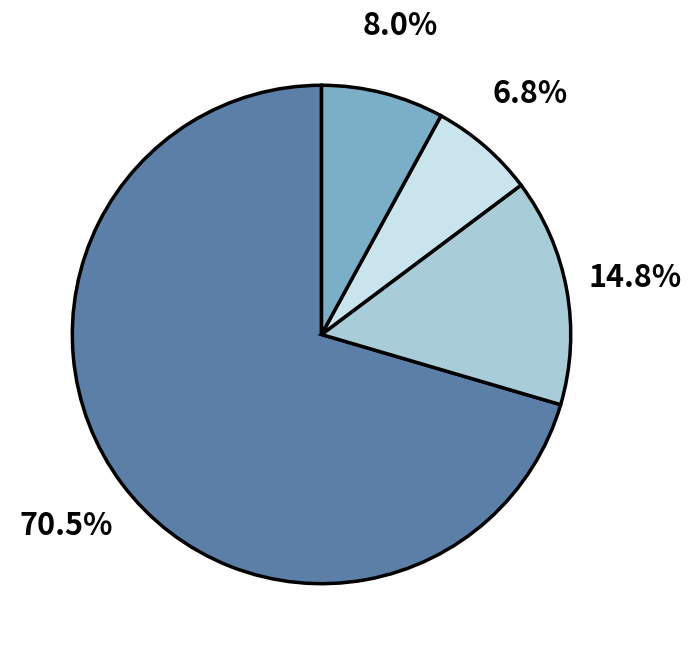

Is there any slice that represents more than half of the pie?

Yes